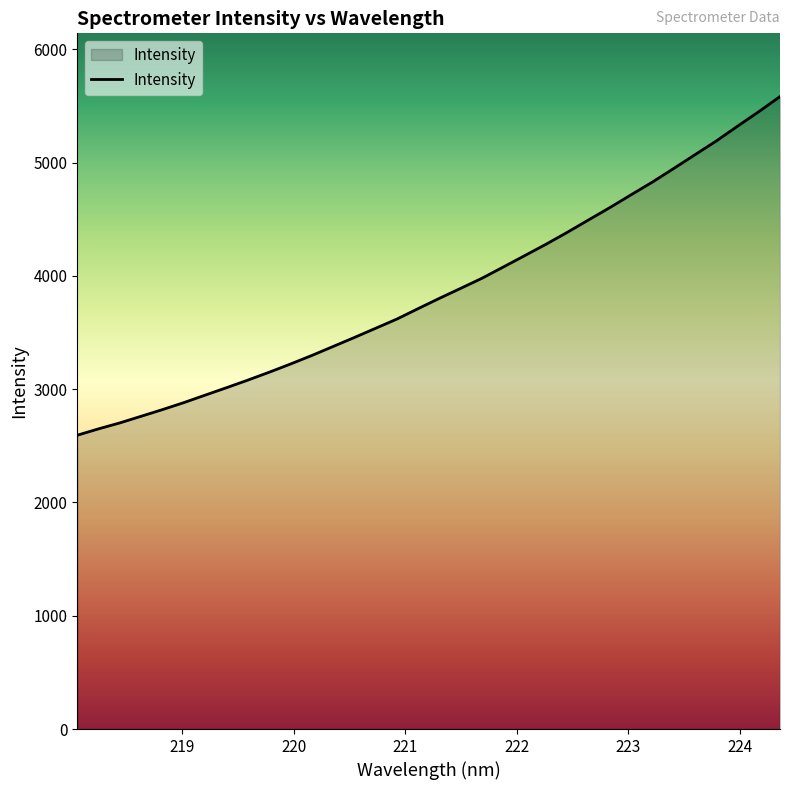

What is the smallest value displayed?

2593.7